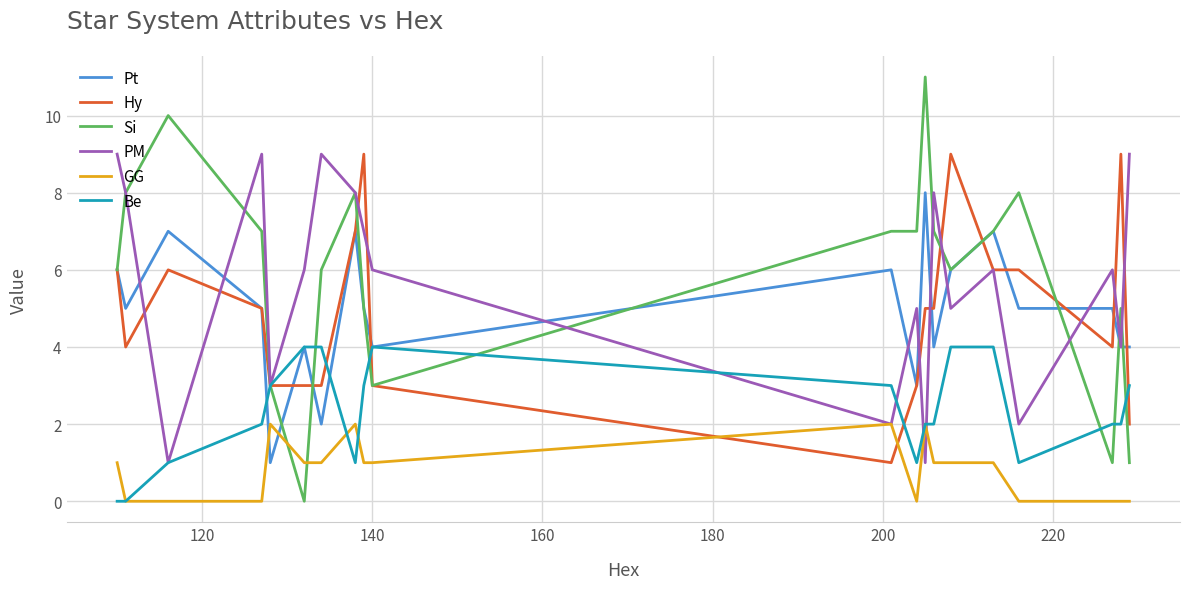

Which series has the largest range (max minus min)?

Si